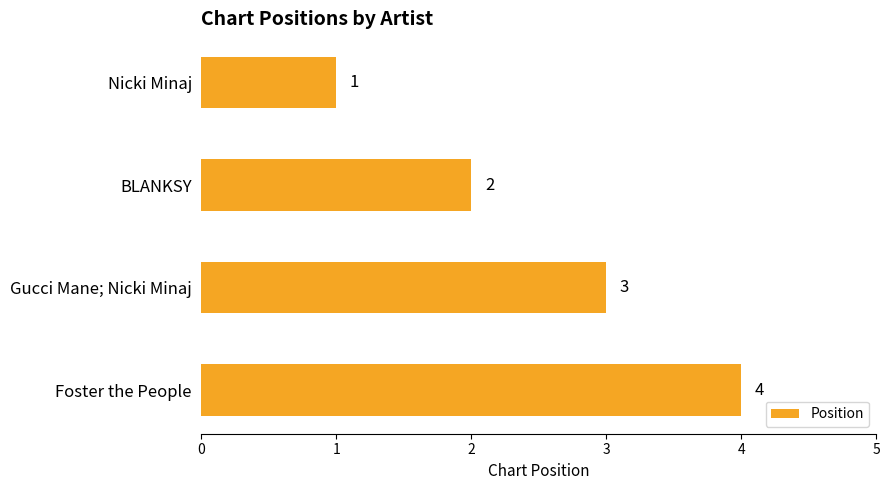

What is the value of the 2nd bar from the top?

2